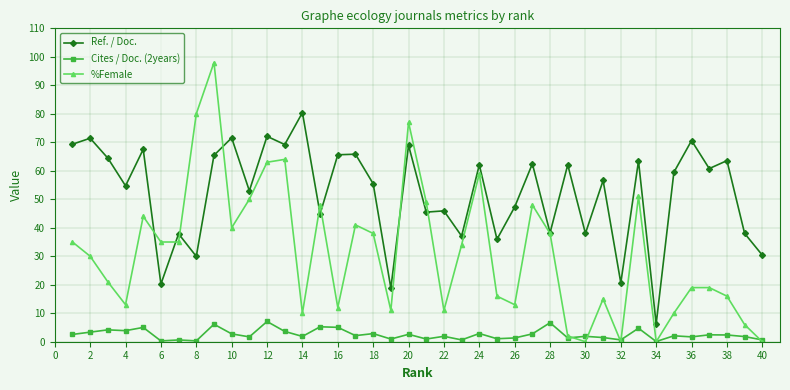

Rank the series by their maximum value, from highest to lowest.

%Female, Ref. / Doc., Cites / Doc. (2years)